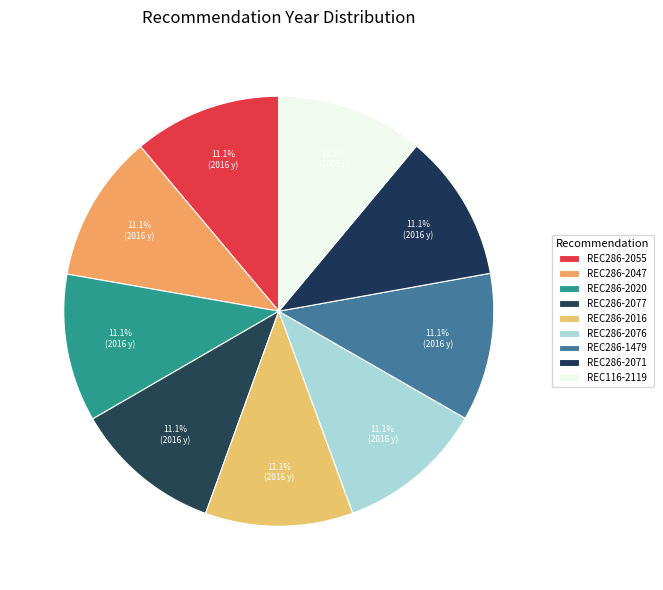

What is the ratio of the value at REC116-2119 to the value at REC286-2016?

1.0